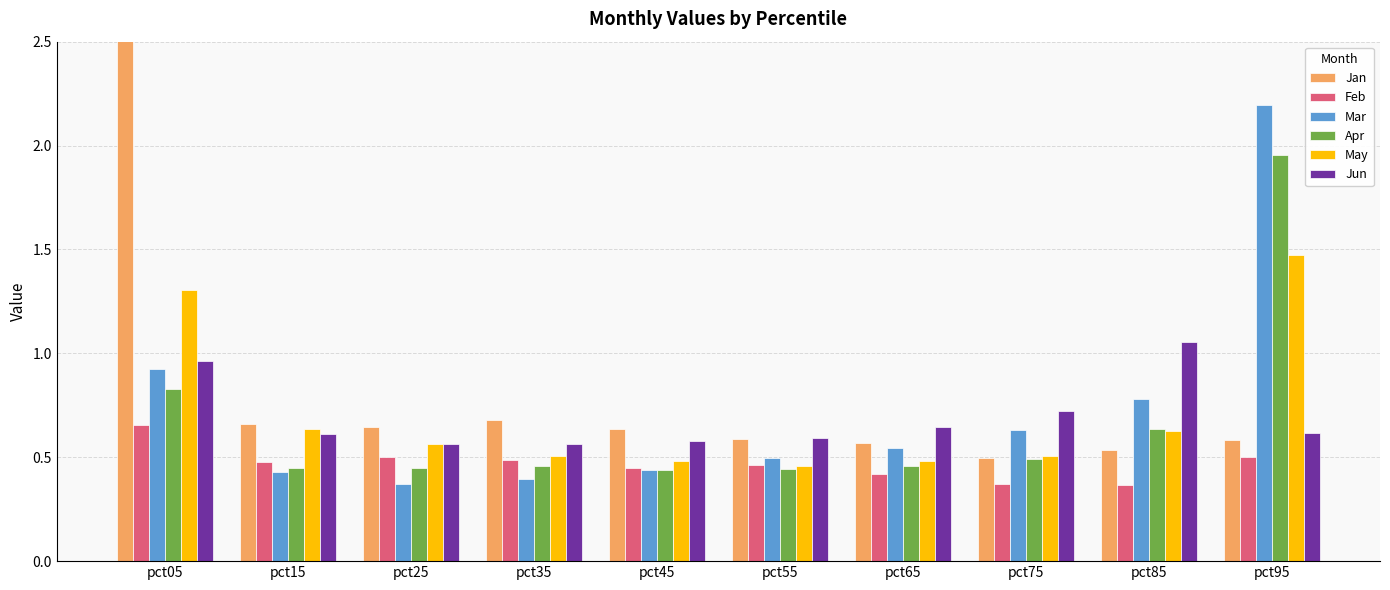

Count the Feb values in the range 0 to 1.

10